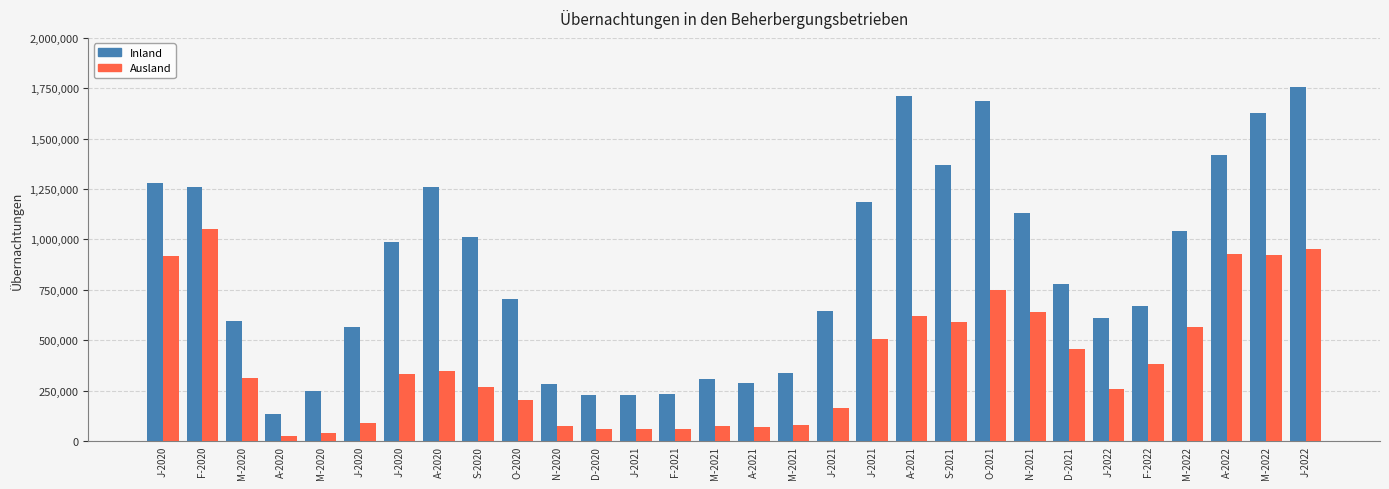

What is the difference between the maximum and minimum values in the Inland series?

1620207